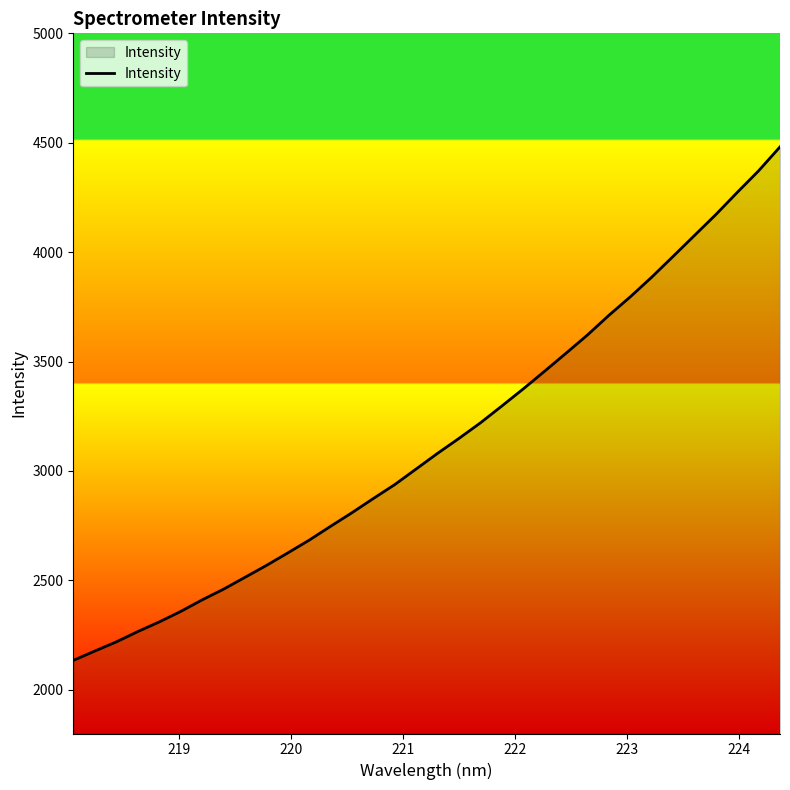

What is the greatest value displayed?

4481.1